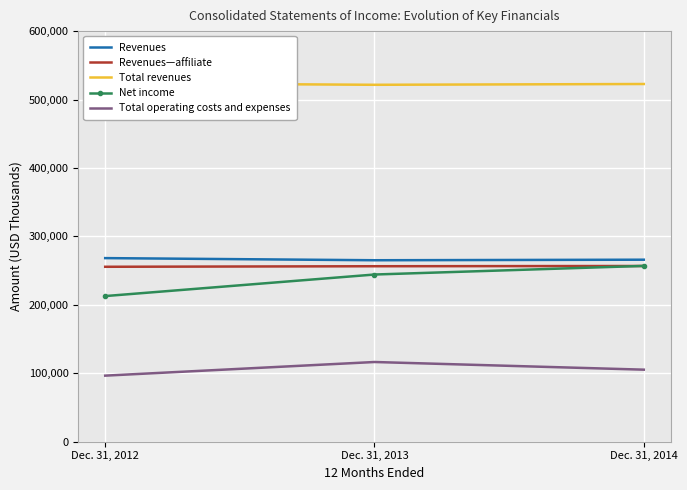

Reading left to right, transcribe all the data shown in this chart.

Revenues: 268273	265153	265947
Revenues—affiliate: 255611	256399	256760
Total revenues: 523884	521552	522707
Net income: 212805	244293	256889
Total operating costs and expenses: 96516	116448	105248